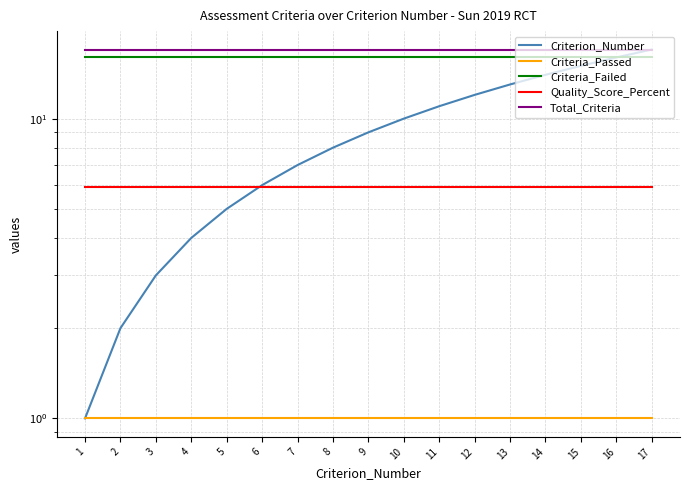

At 16, list the series in order from smallest to largest.

Criteria_Passed, Quality_Score_Percent, Criterion_Number, Criteria_Failed, Total_Criteria